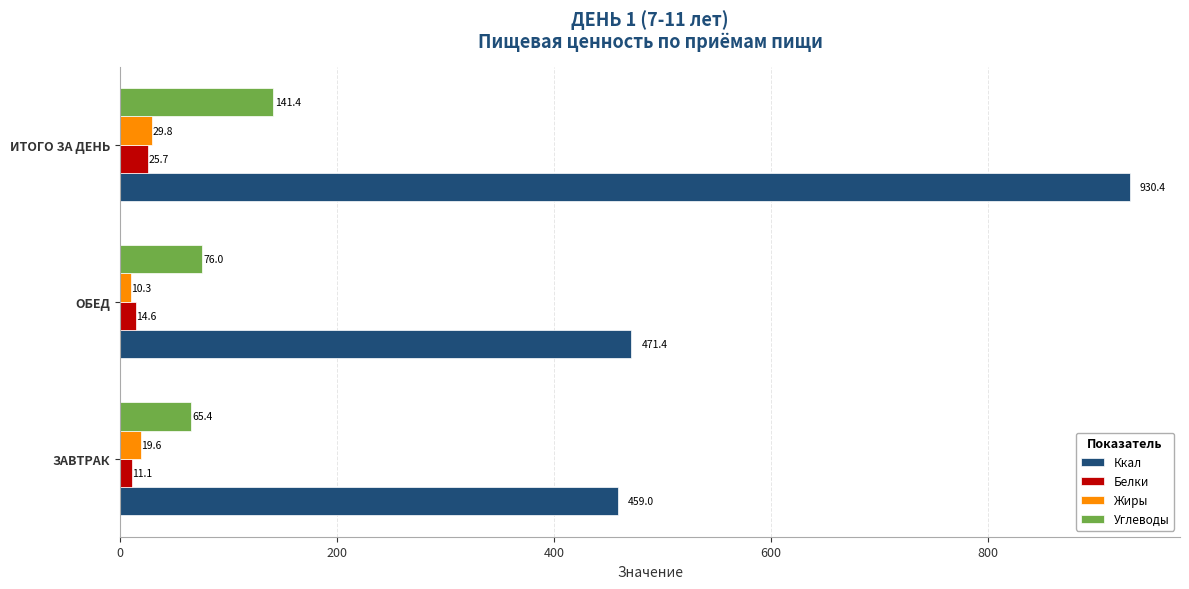

What is the smallest value displayed?

10.3